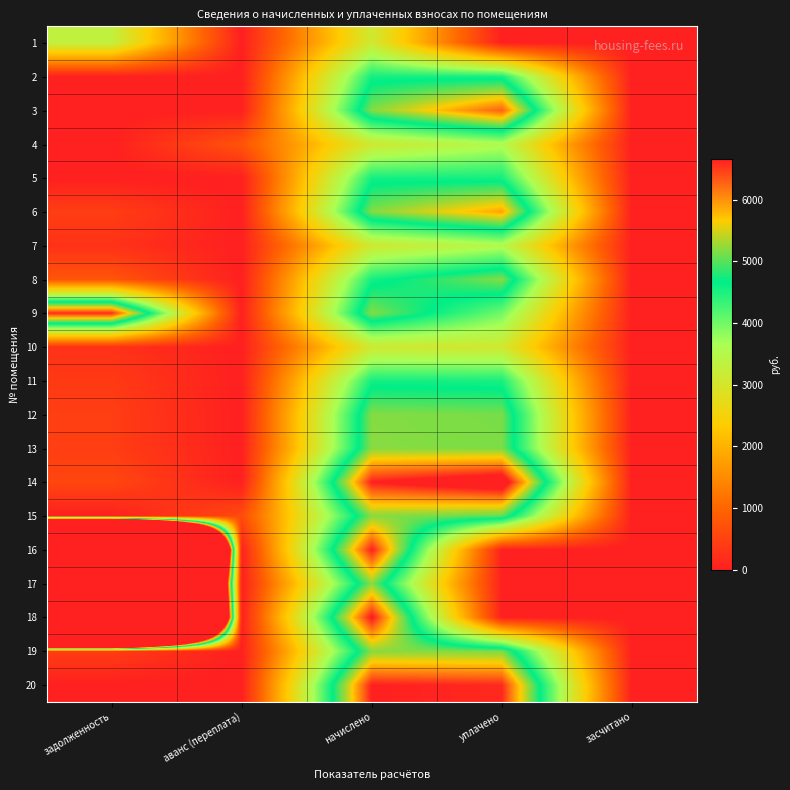

How many series are shown in this chart?

20